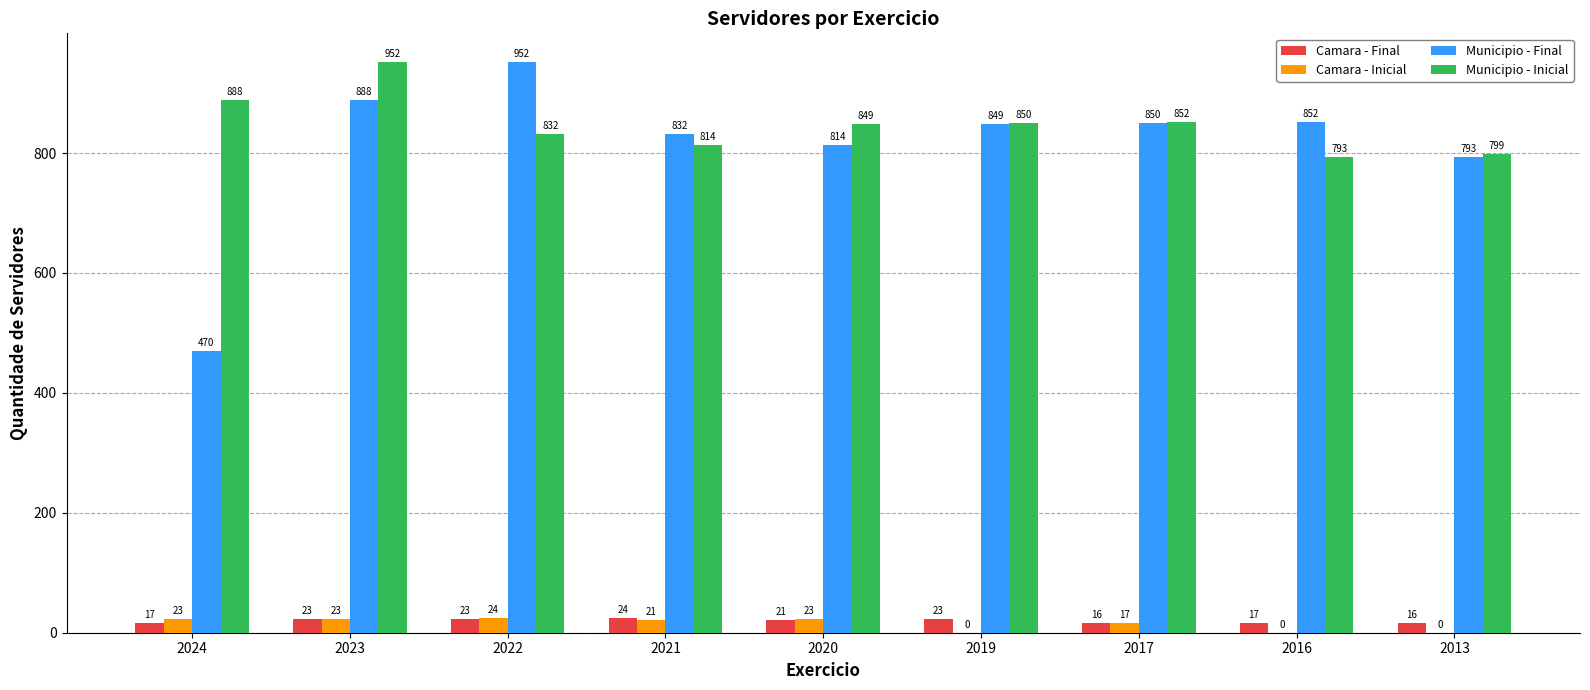

Count the number of data series in this chart.

4